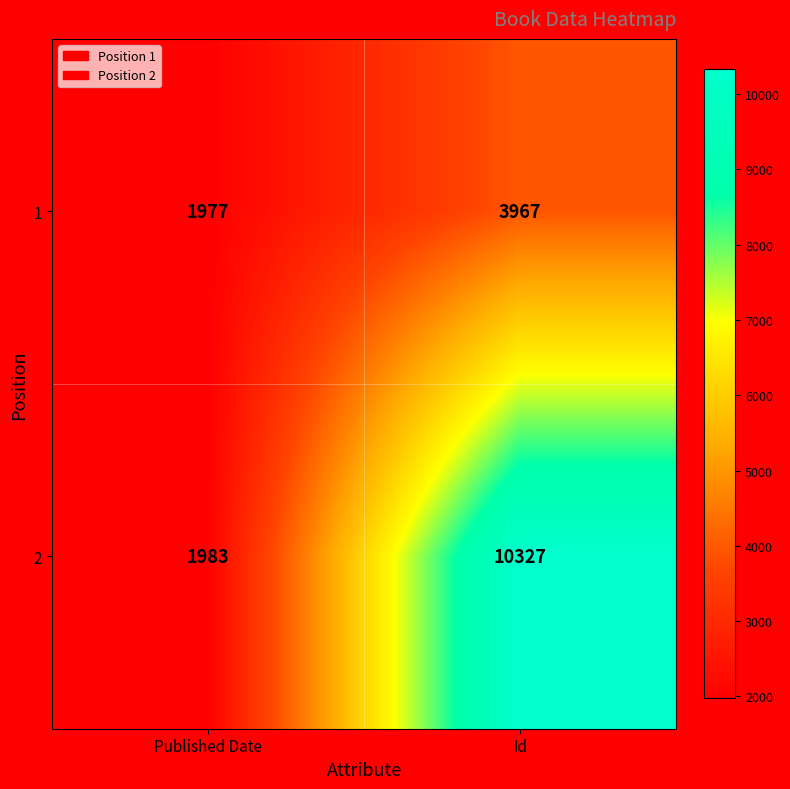

Between Published Date and Id, which series saw the biggest shift?

2